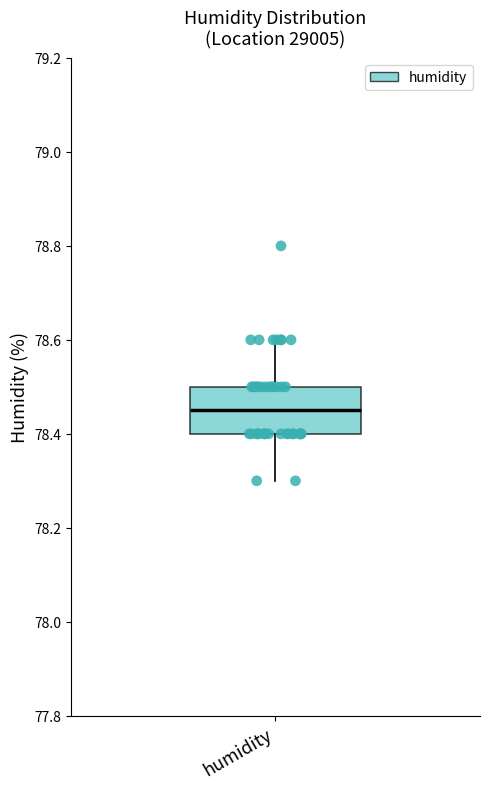

Transcribe this box plot: give where the median line is, the range the box spans, and where the two whiskers end, as read against the y-axis. The values are not printed on the chart, so give them approximately, as read against the axis.

median 78.46, box 78.40 to 78.50, whiskers 78.30 to 78.60